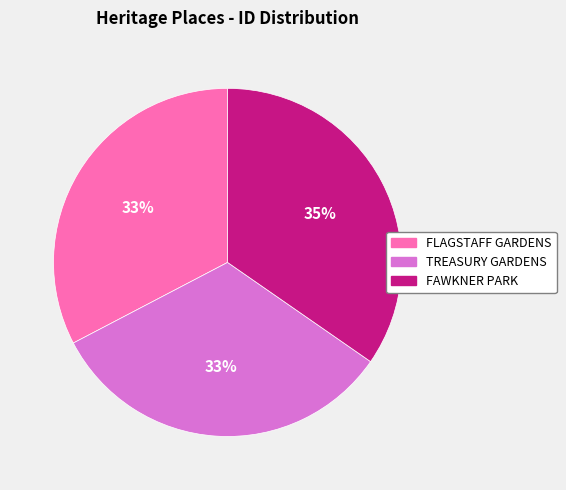

Is there a majority slice in this chart?

No